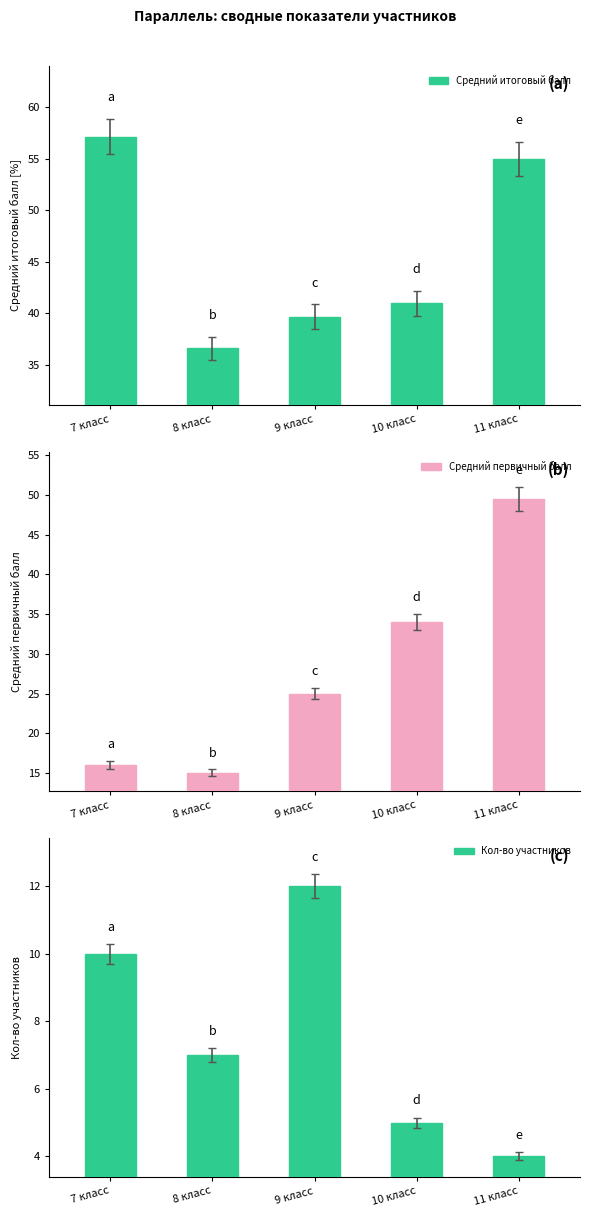

Read the Средний итоговый балл value at 8 класс.

36.6